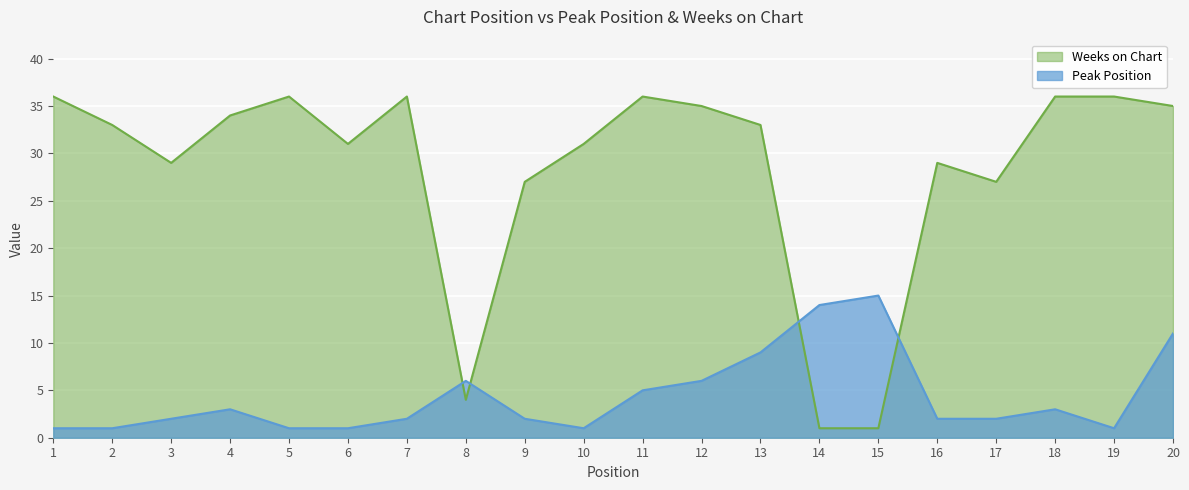

The Peak Position series shows 3 at 4. True or false?

True